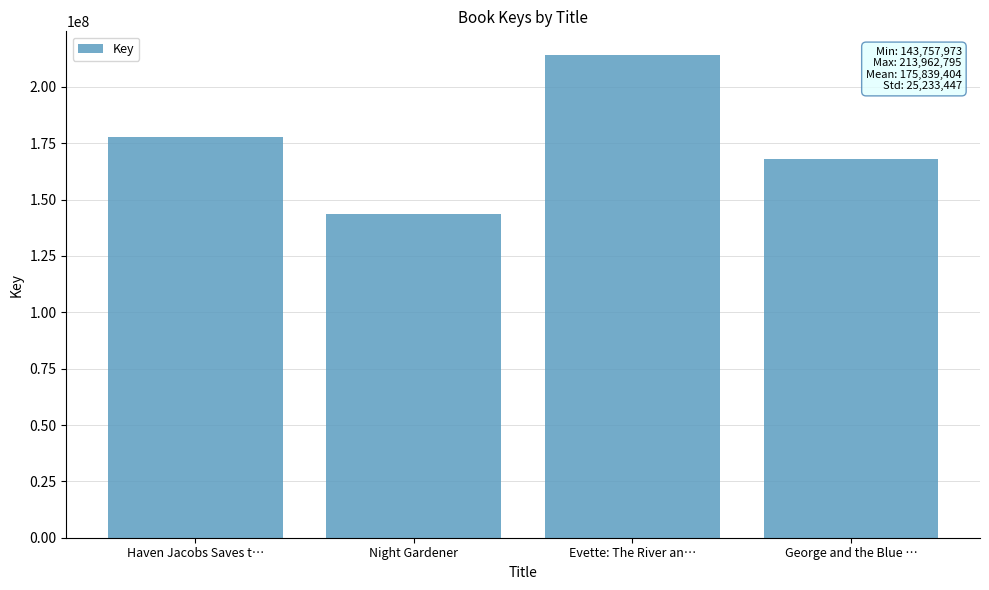

Which has a higher value, George and the Blue … or Evette: The River an…?

Evette: The River an…